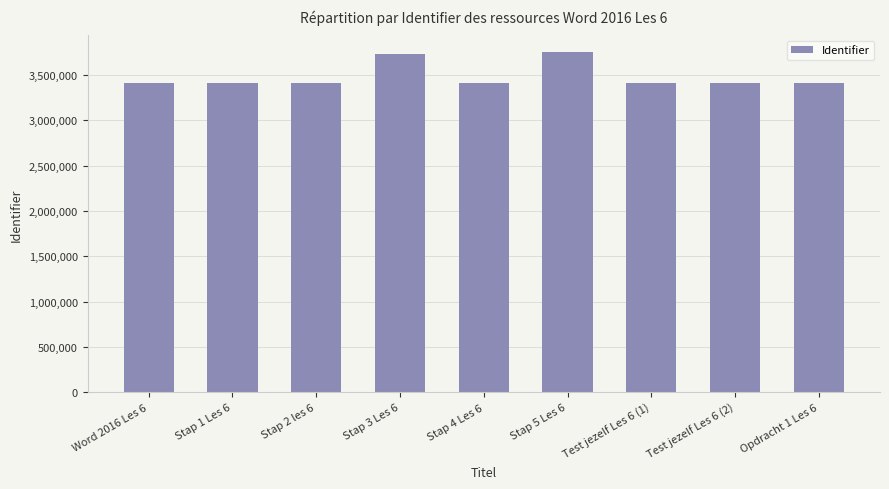

What is the minimum value shown in the chart?

3413801